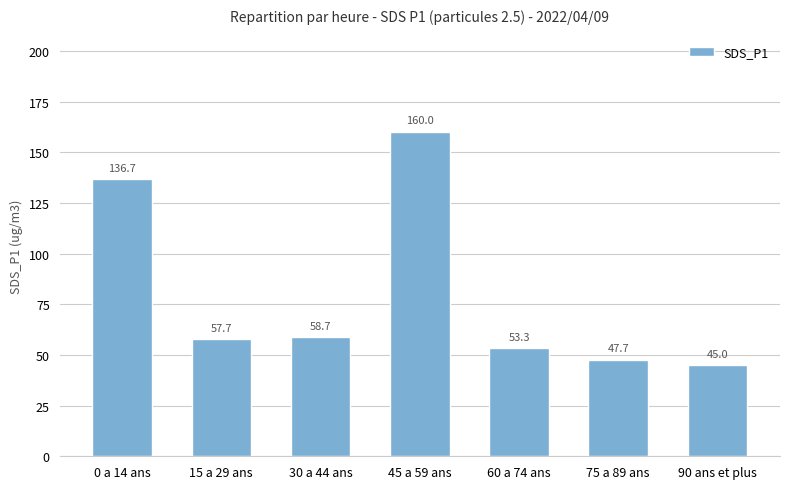

Does the chart contain stacked bars?

No